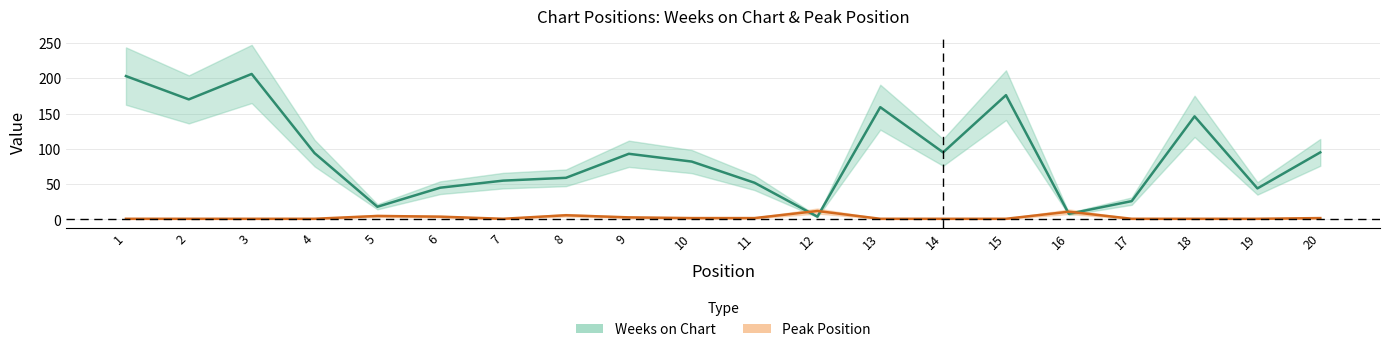

True or false: Peak Position has a value of 1 at 18.

False